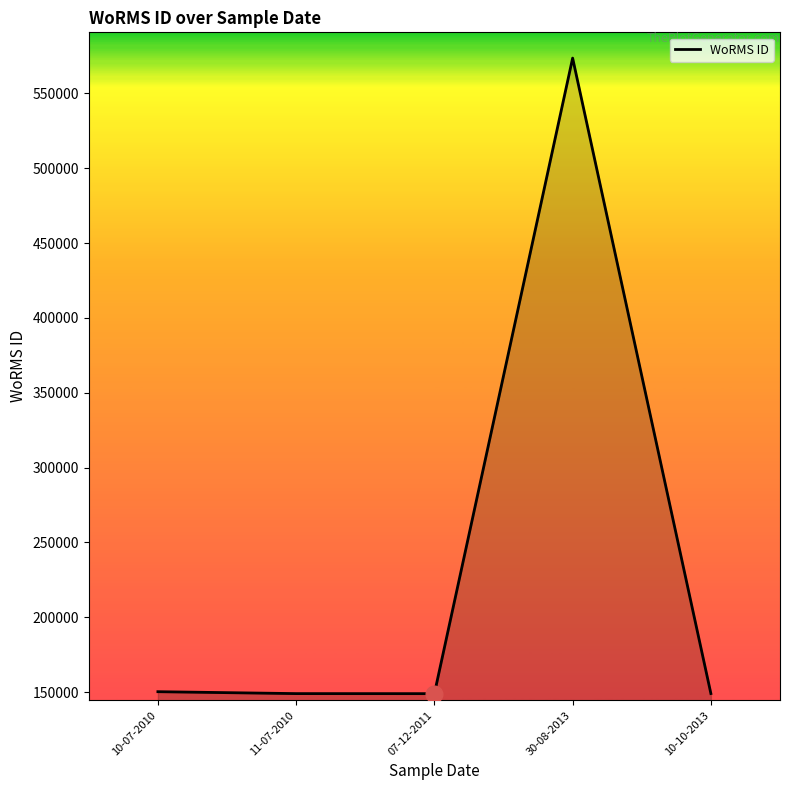

What is the sum of all values?

1171057.6